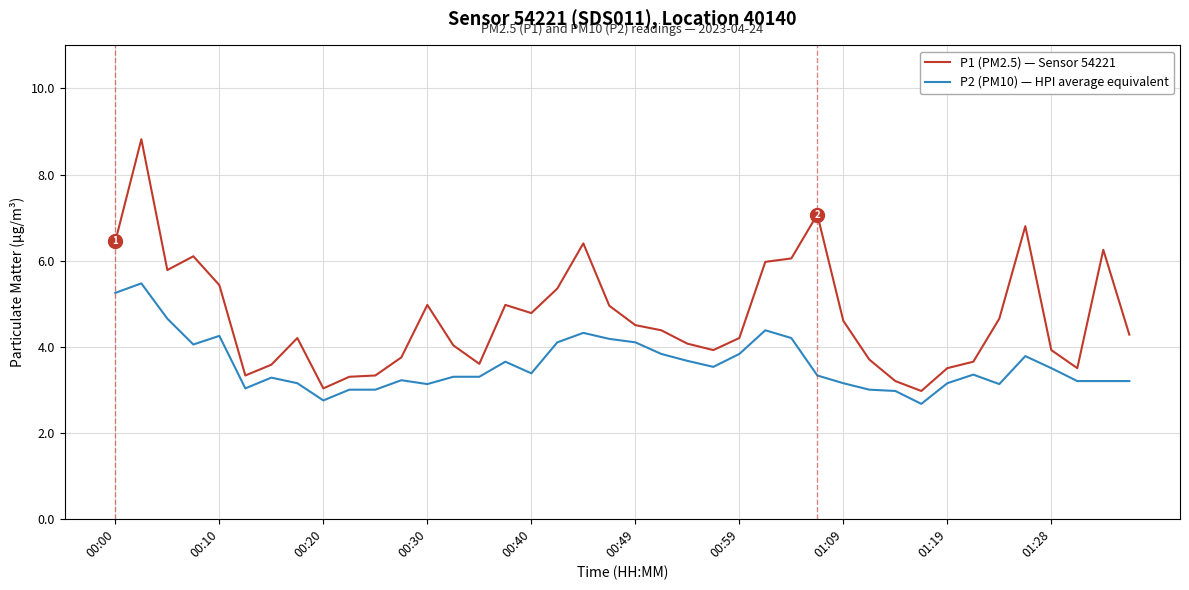

True or false: P2 (PM10) — HPI average equivalent and P1 (PM2.5) — Sensor 54221 intersect in this chart.

False